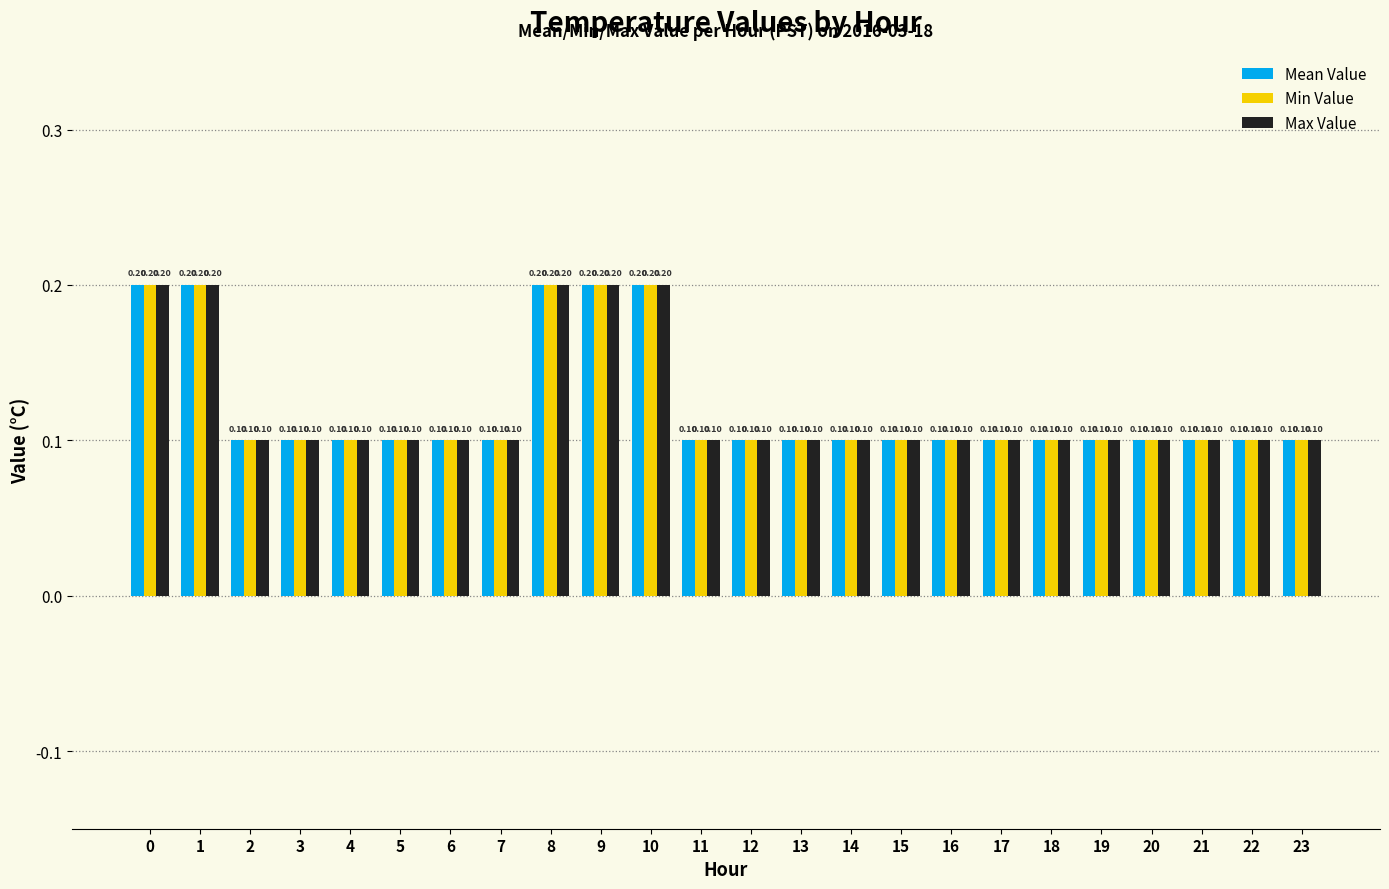

What is the sum of all Max Value values?

2.9